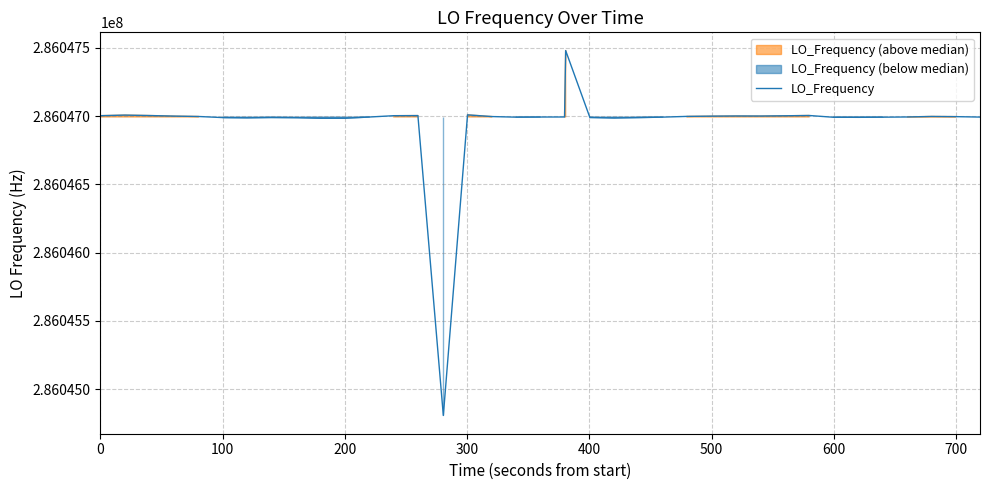

True or false: there are more than 2 points higher than both neighbors.

True